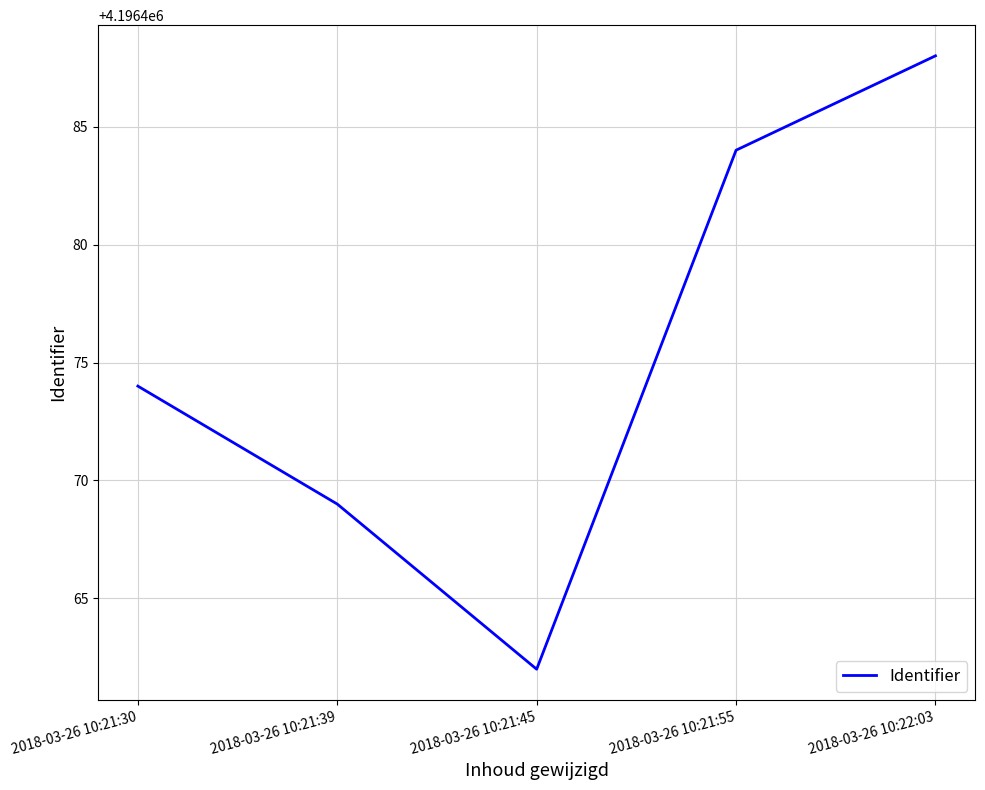

What is the sum of the values at 2018-03-26 10:21:30 and 2018-03-26 10:21:55?

8392958